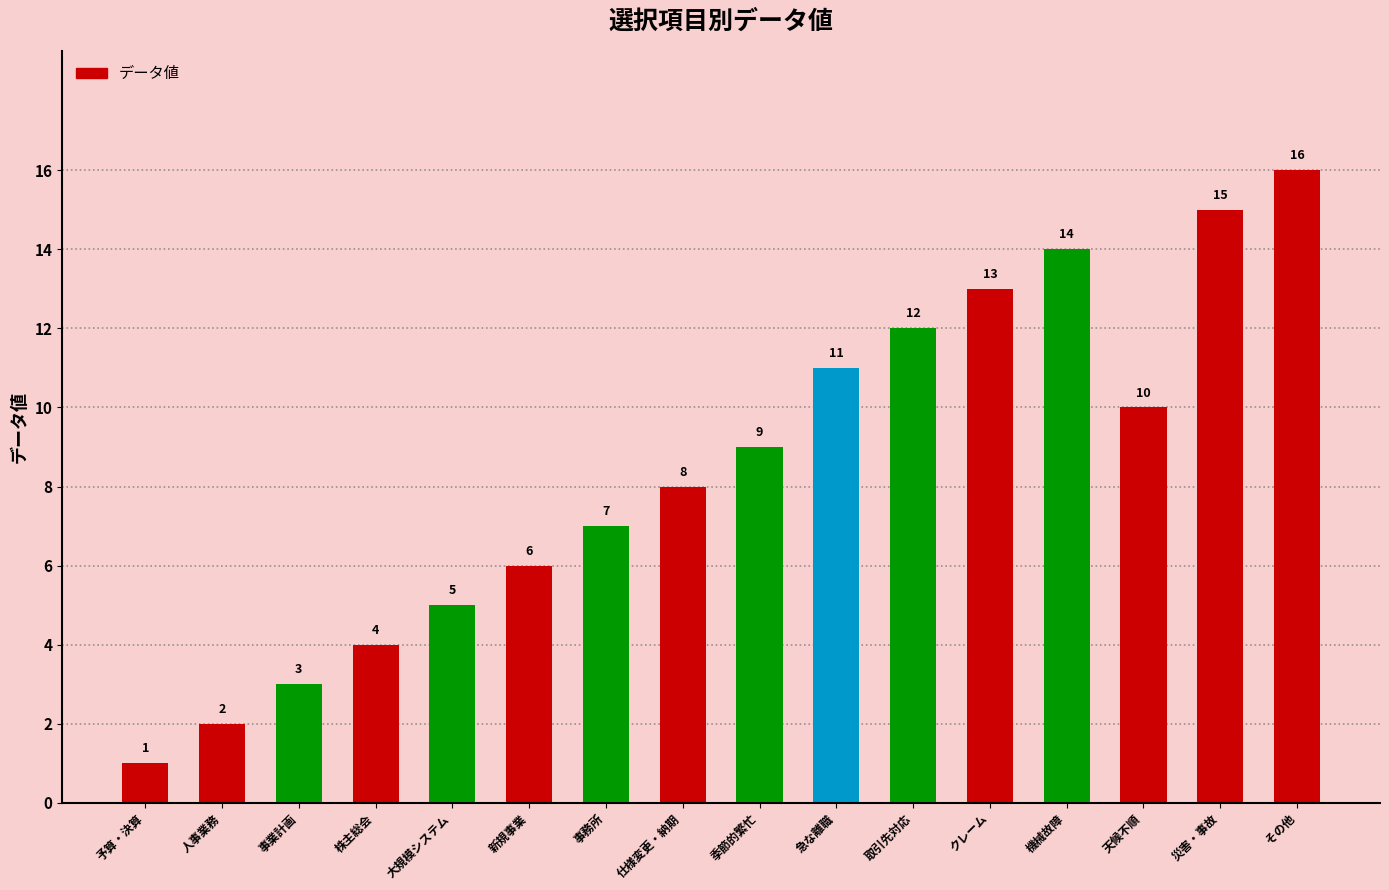

What value does the data have at その他?

16